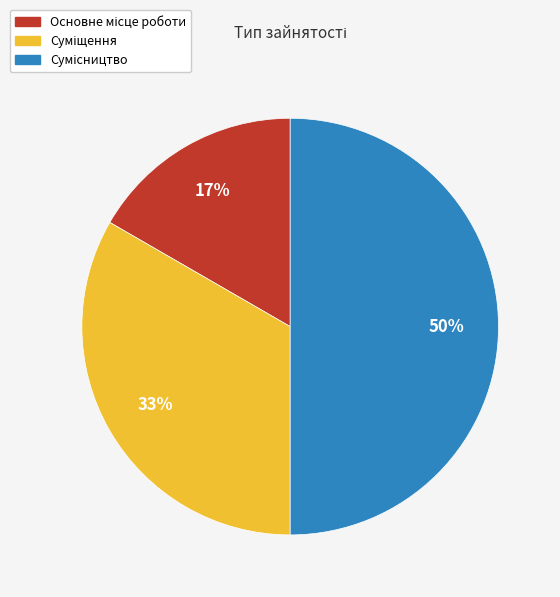

To the nearest percent, what is the average slice percentage?

33%